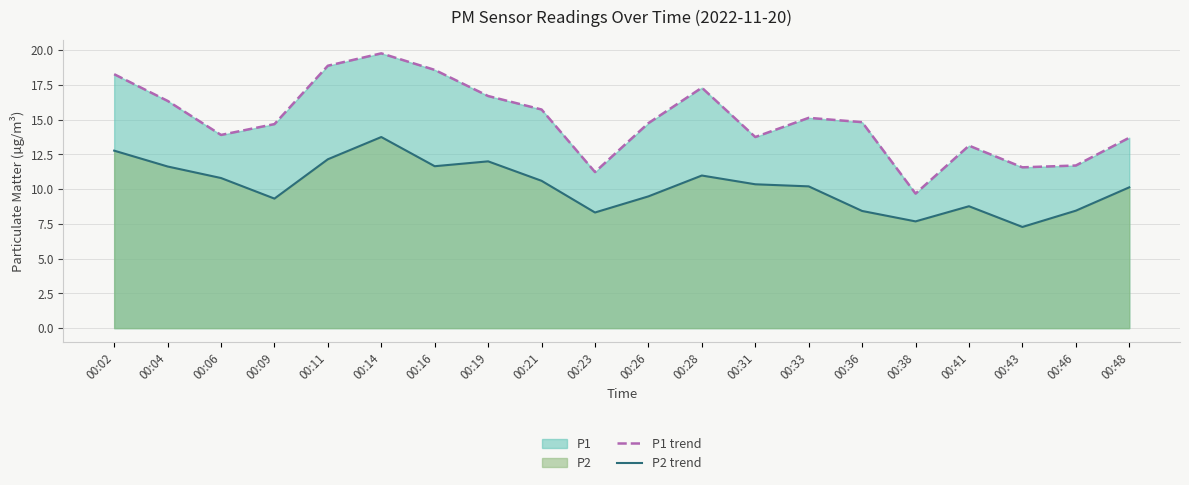

How many categories are shown in the chart?

20